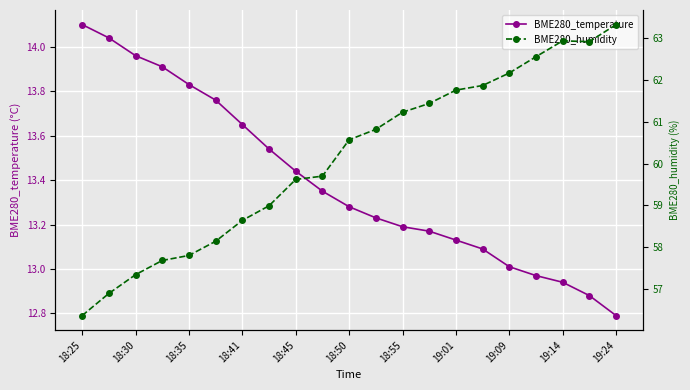

Which category has the highest value in the BME280_temperature series?

18:25